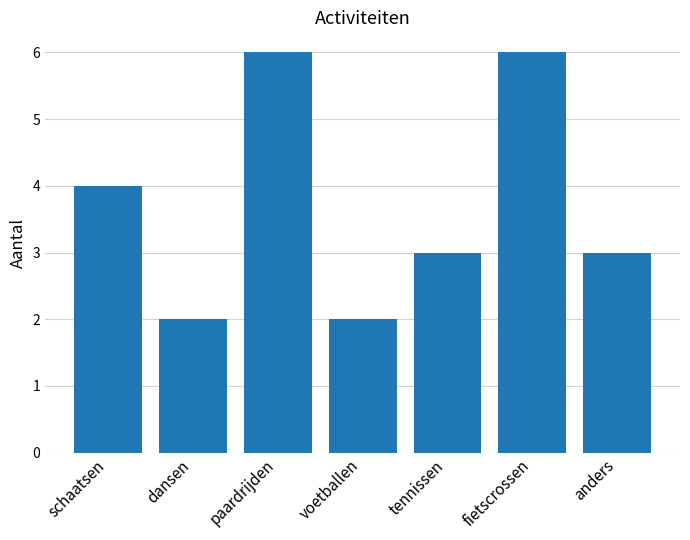

What is the maximum value shown in the chart?

6